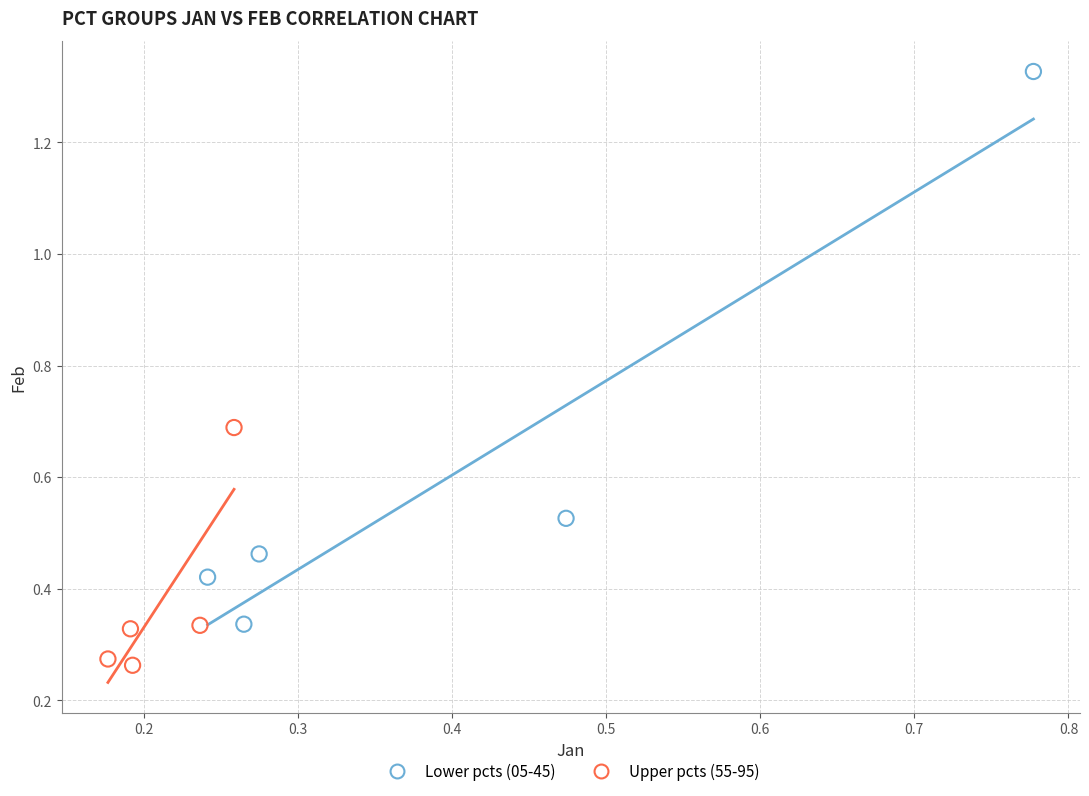

Which series reaches the minimum Y coordinate?

Upper pcts (55-95)